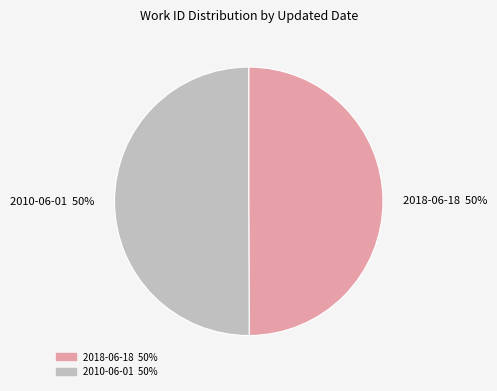

Is the sum of 2010-06-01 50% and 2018-06-18 50% greater than half?

Yes